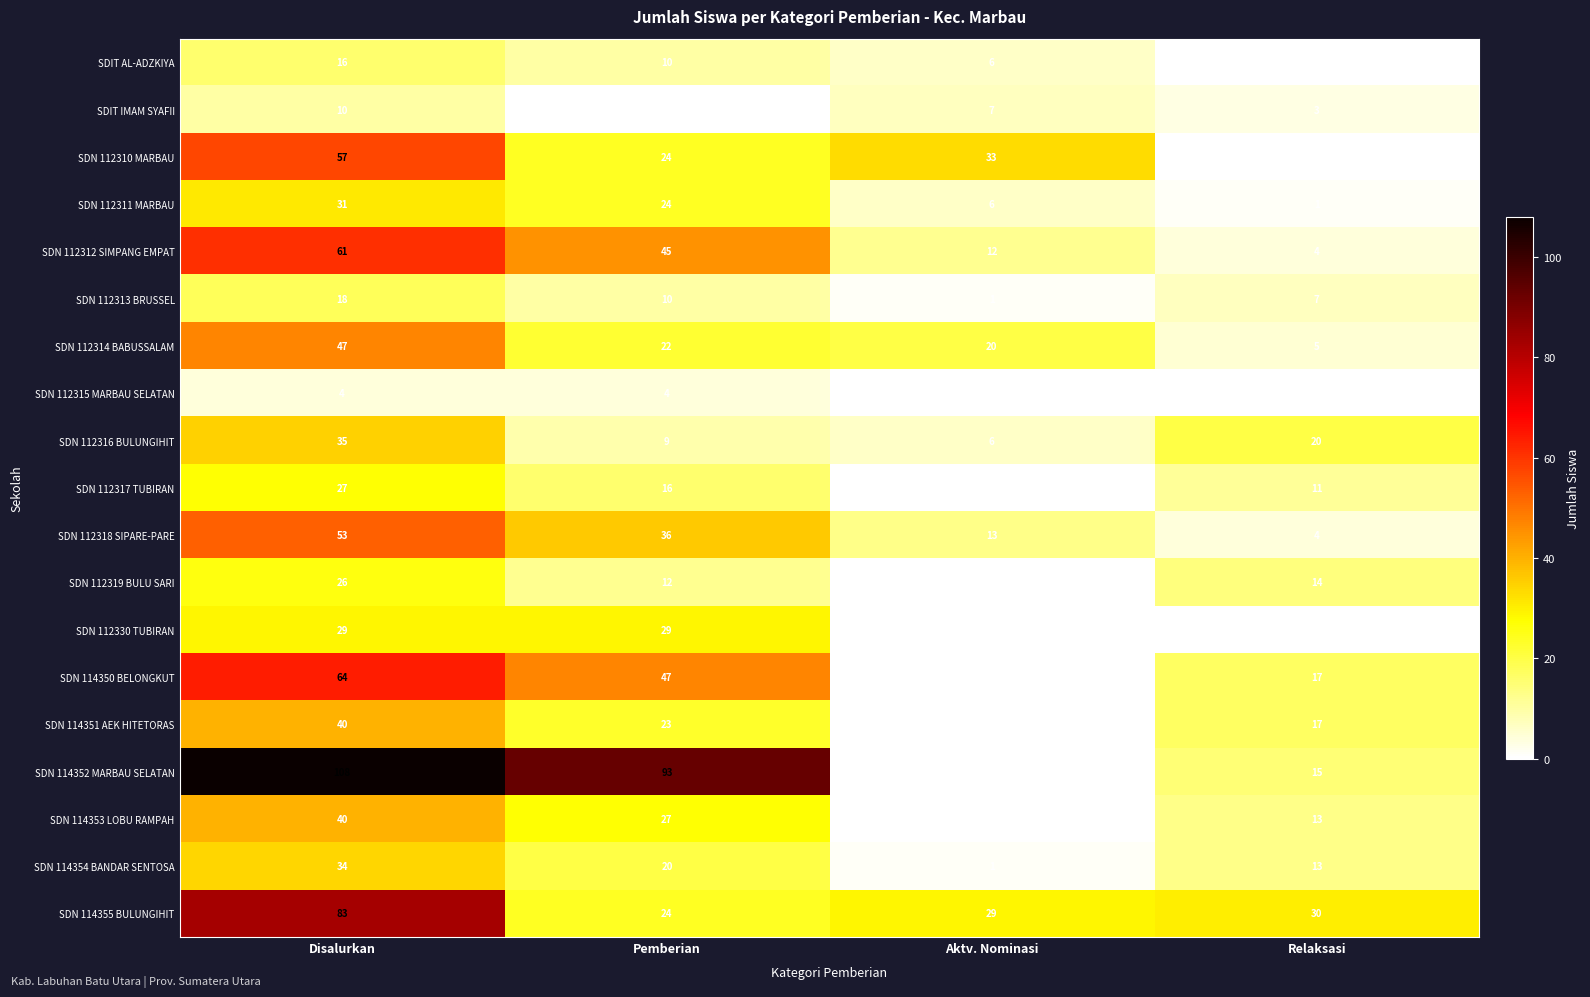

Which series has the largest range (max minus min)?

SDN 114352 MARBAU SELATAN